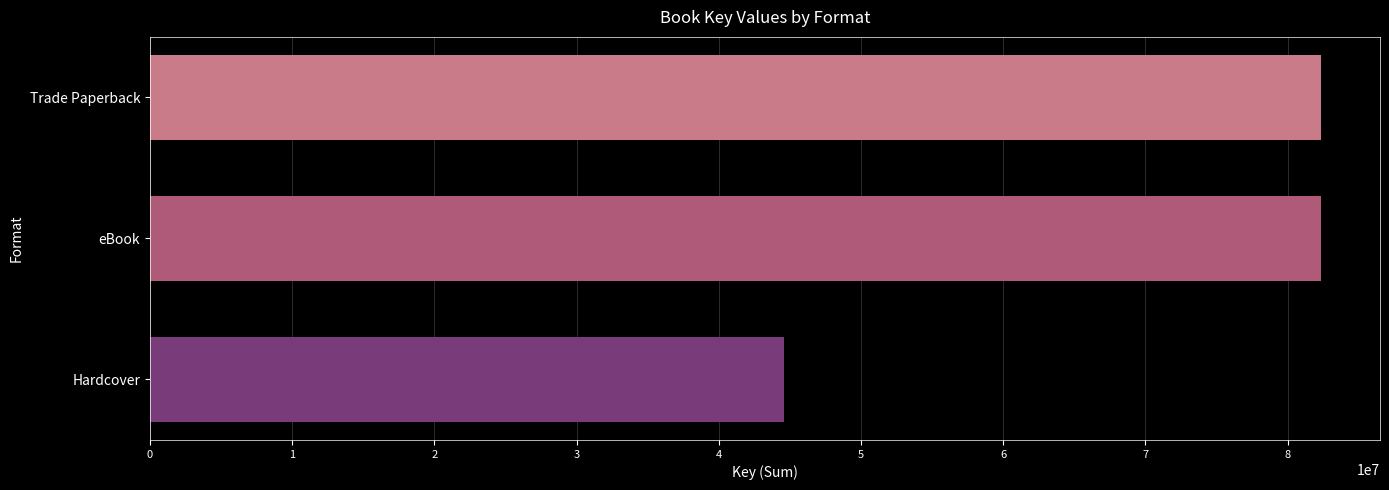

What is the sum of all values?

209379785